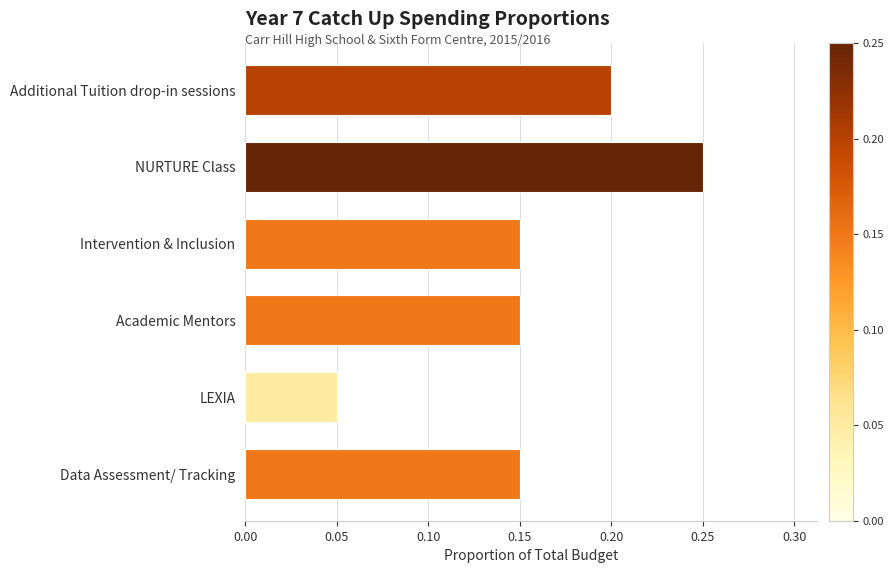

True or false: the data shows 0.2 at Academic Mentors.

False